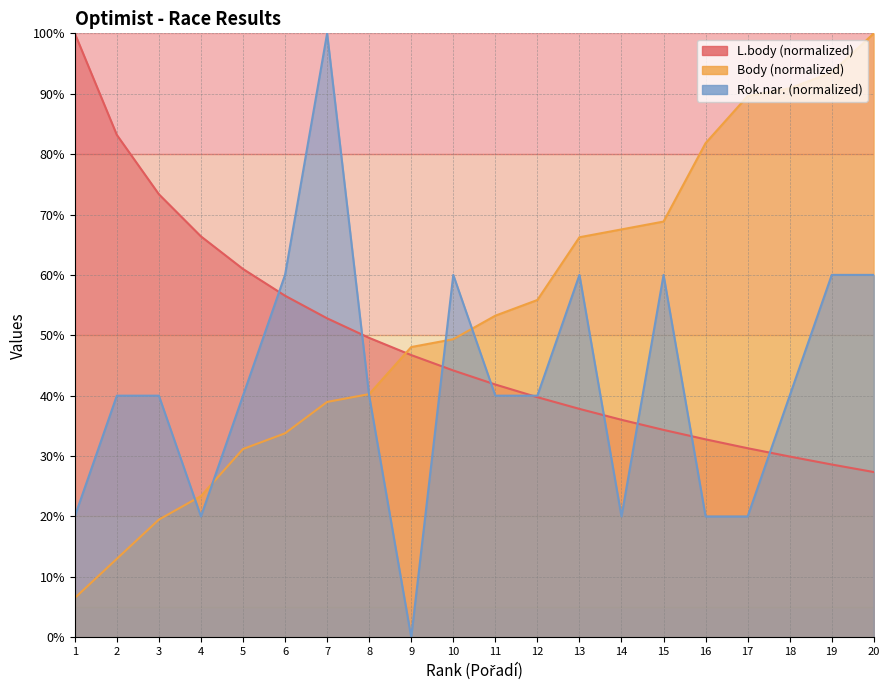

How many series are shown in this chart?

3